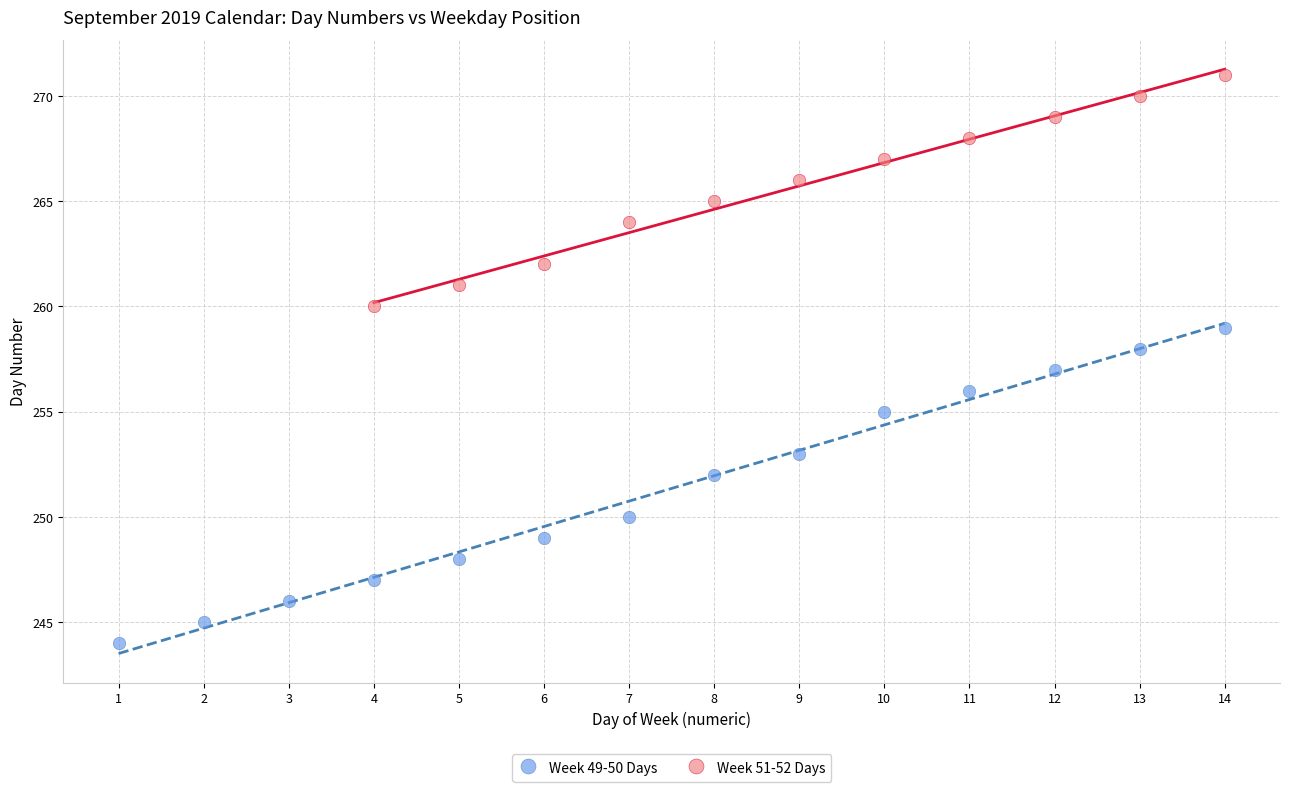

Which series has the widest spread of Y values?

Week 49-50 Days